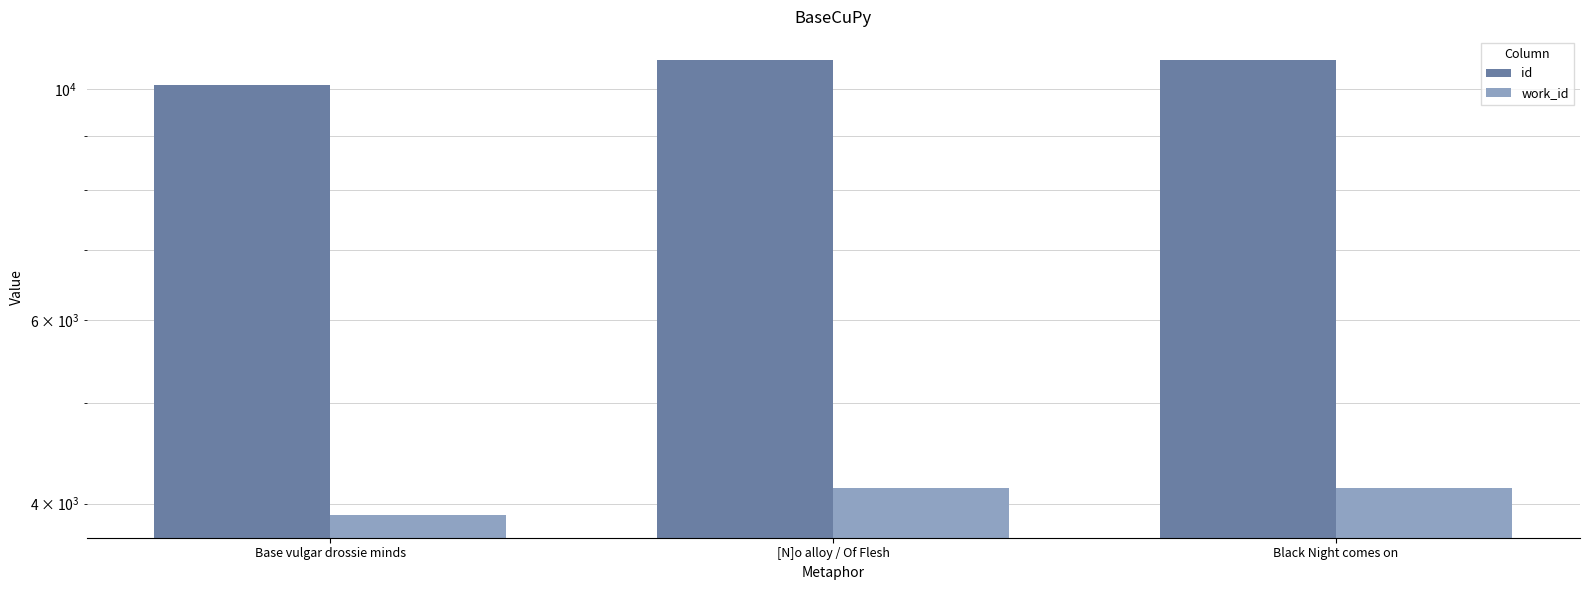

The id series shows 6124 at Black Night comes on. True or false?

False